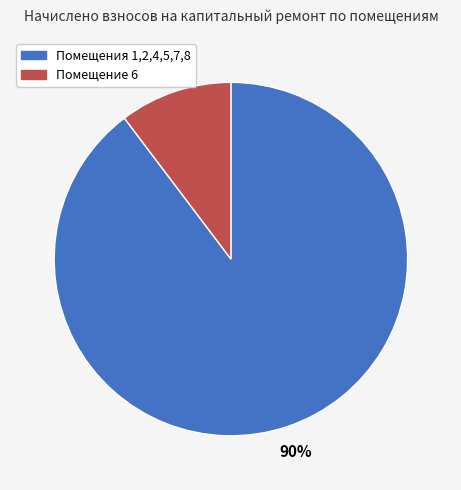

How many segments does this pie chart have?

2